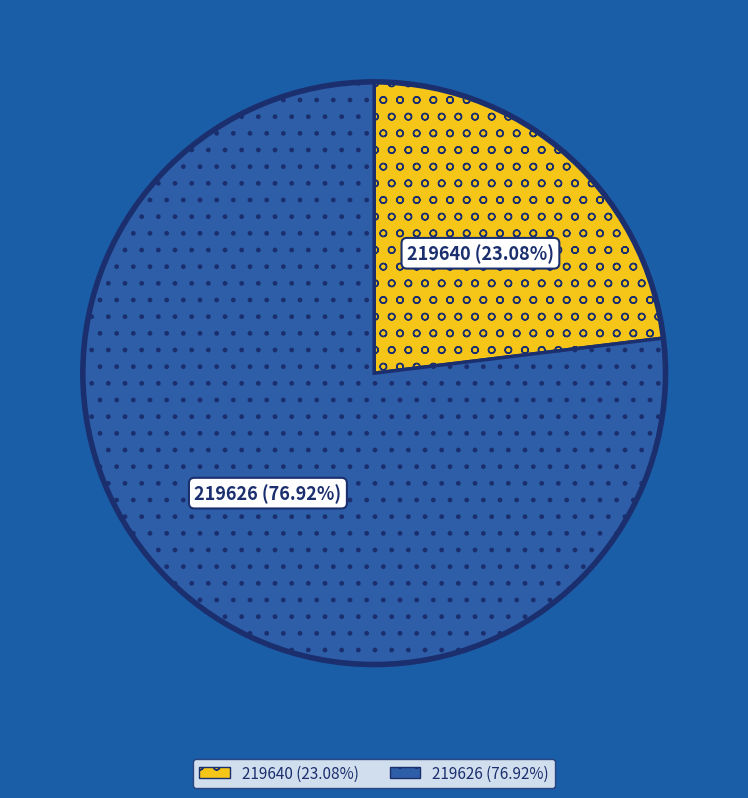

Count the number of slices in the pie.

2